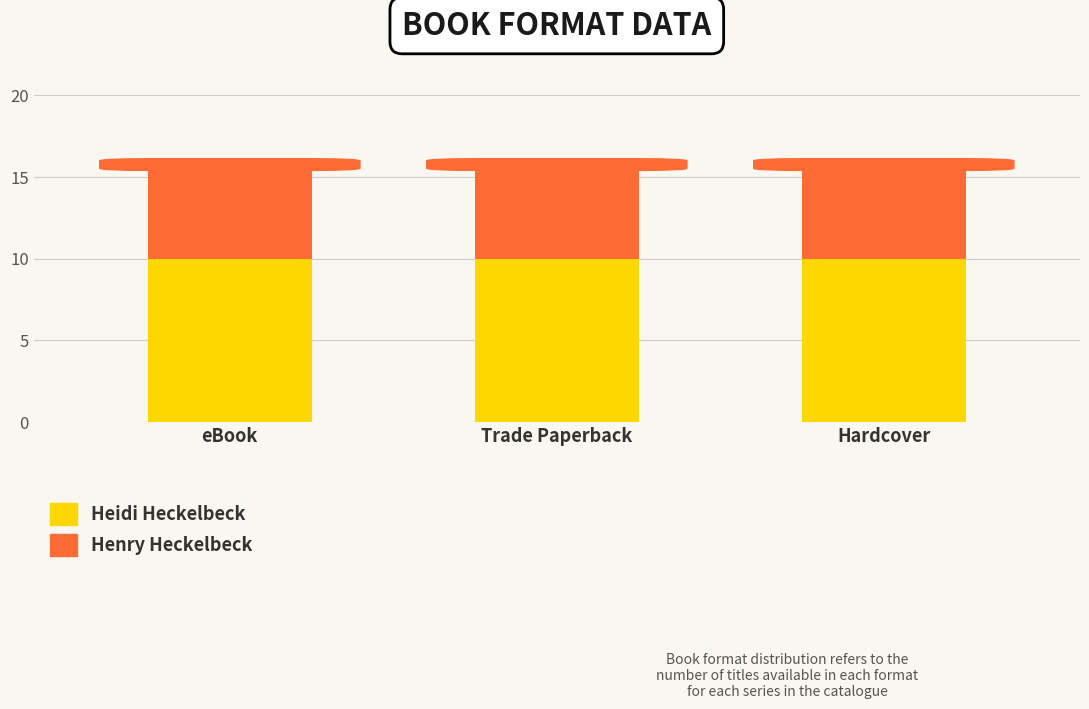

What is the average value of the Heidi Heckelbeck series?

10